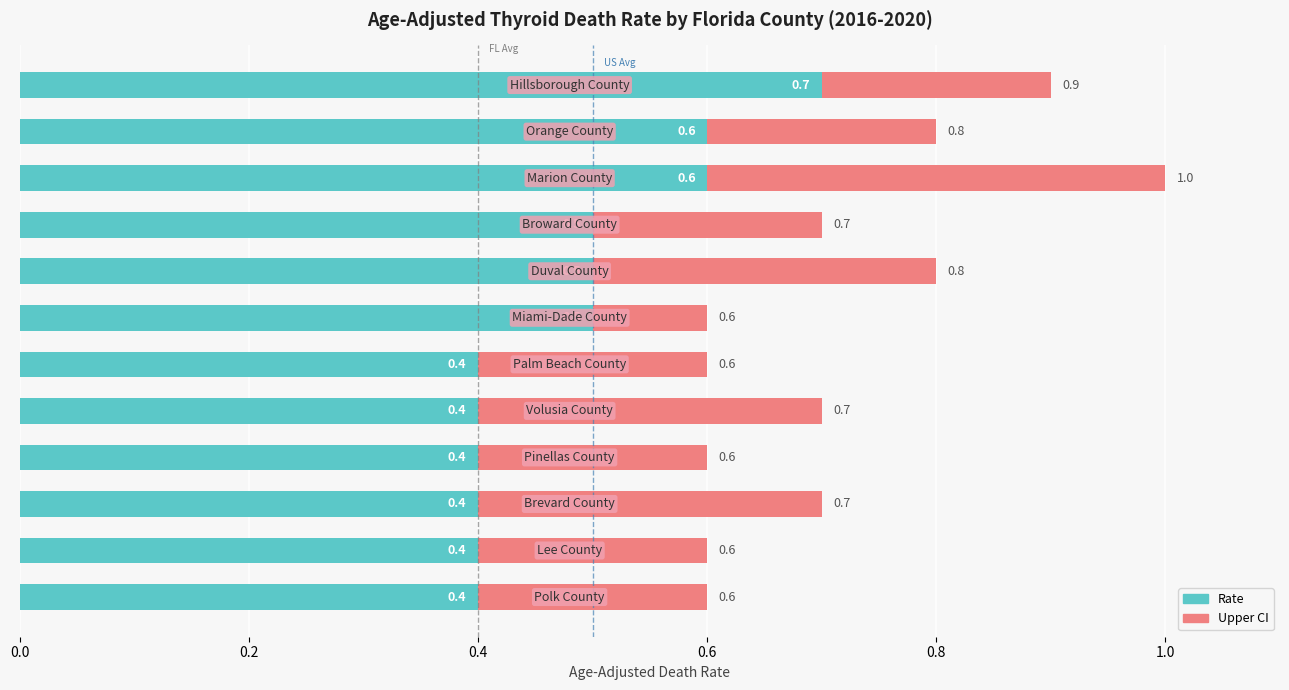

What is the label of the 2nd bar from the left?

Lee County